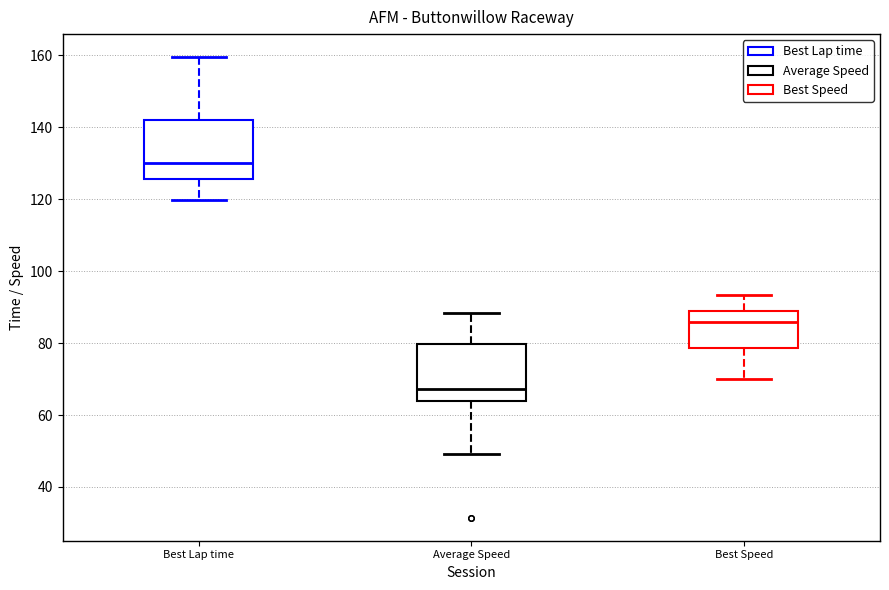

Where does the median line of the box for Best Speed sit on the y-axis? The values are not printed on the chart, so give them approximately, as read against the axis.

86